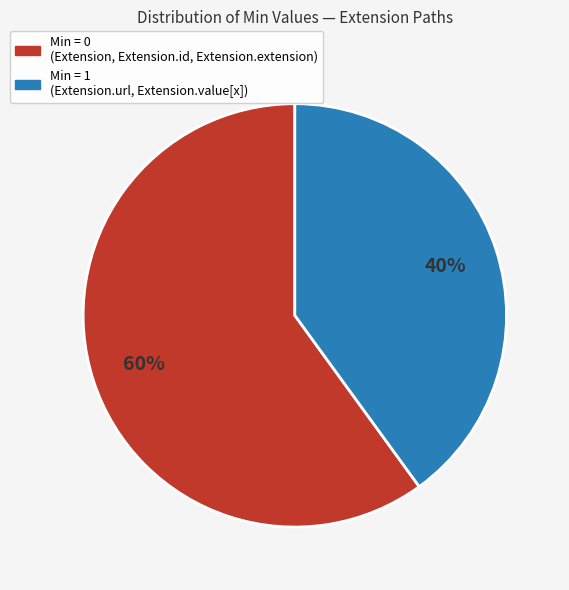

To the nearest percent, what is the average slice percentage?

50%